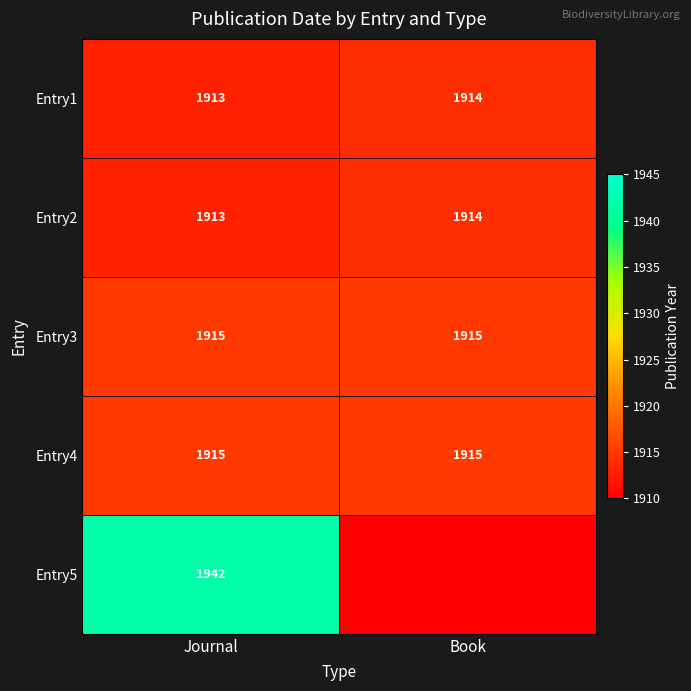

What is the sum of the Entry1 values at Journal and Book?

3827